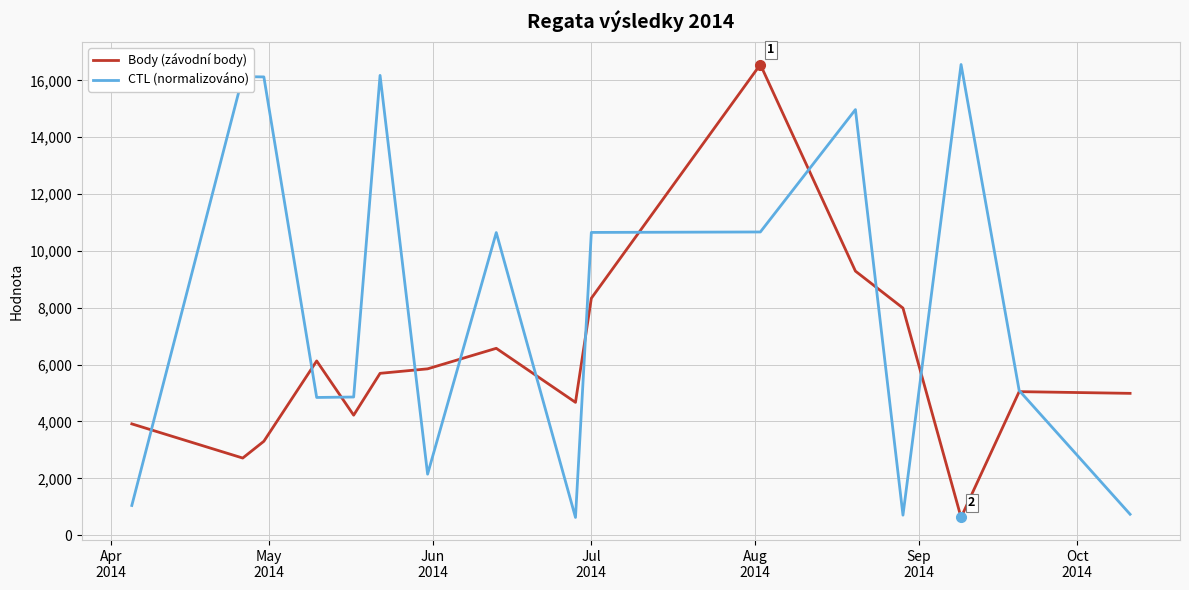

True or false: Body (závodní body) has more than 1 points higher than both neighbors.

True